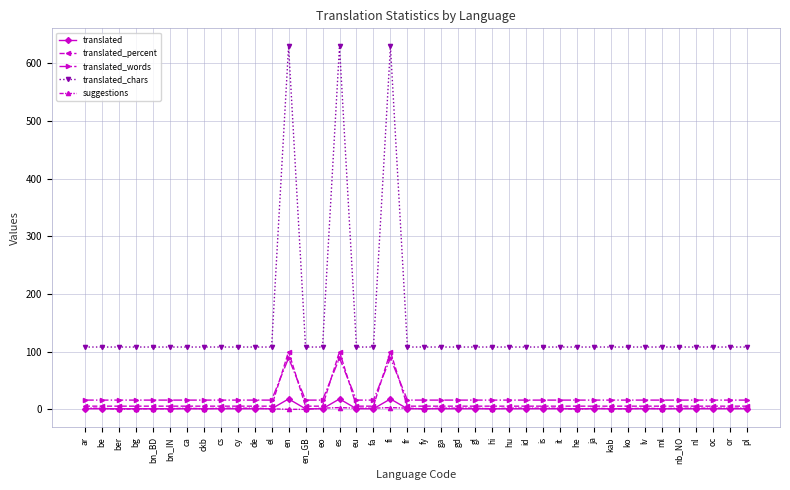

True or false: translated and translated_words cross at least once.

False